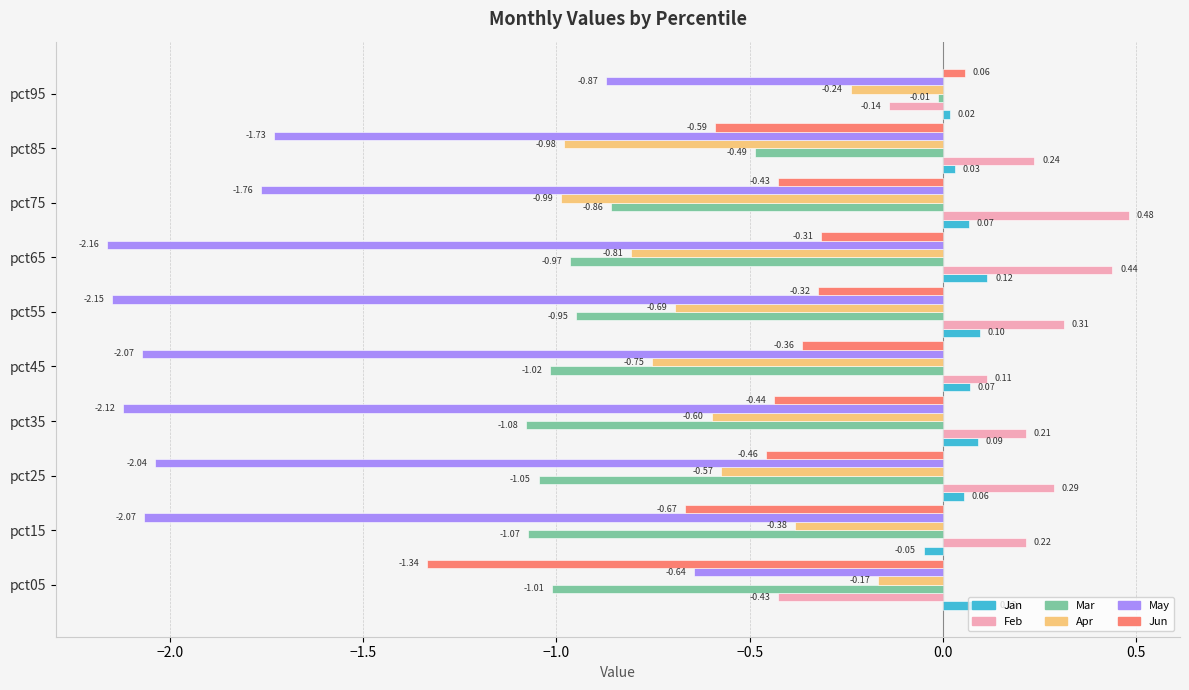

List the series in order of their peak value, lowest first.

May, Apr, Mar, Jun, Jan, Feb